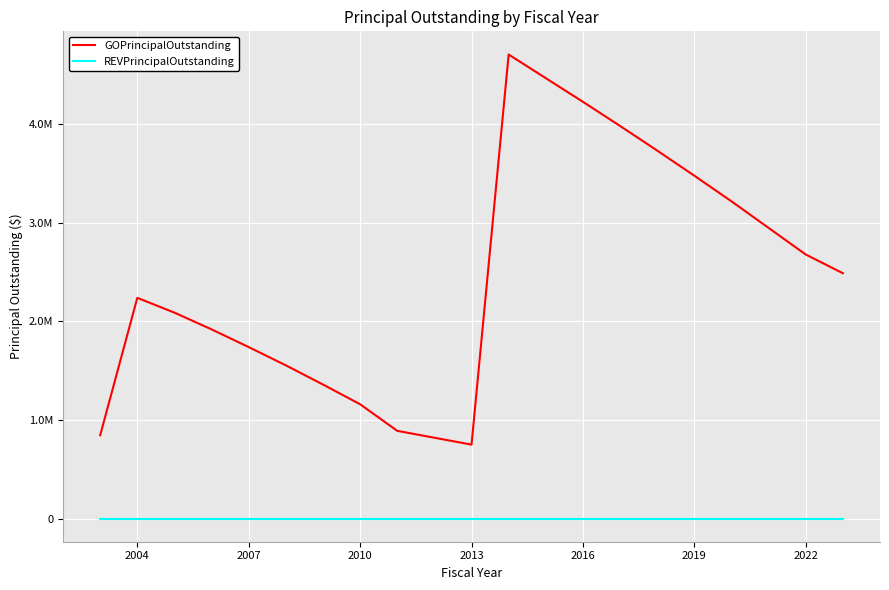

What are all the series names shown in the legend?

GOPrincipalOutstanding, REVPrincipalOutstanding